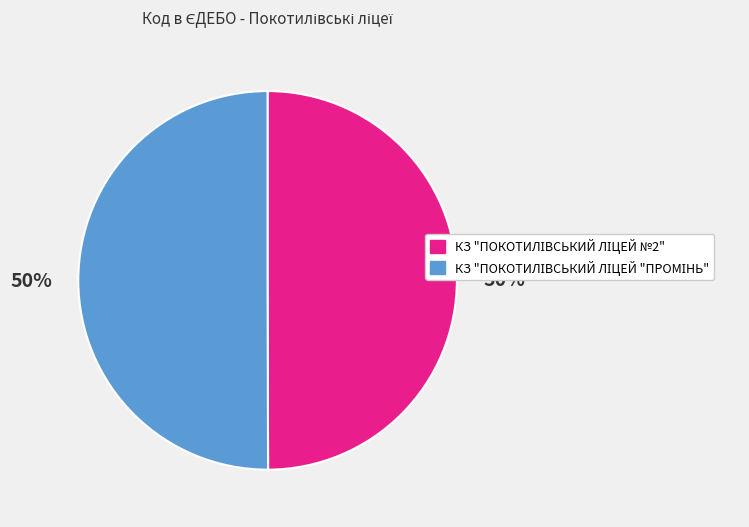

To the nearest percent, what is the average slice percentage?

50%